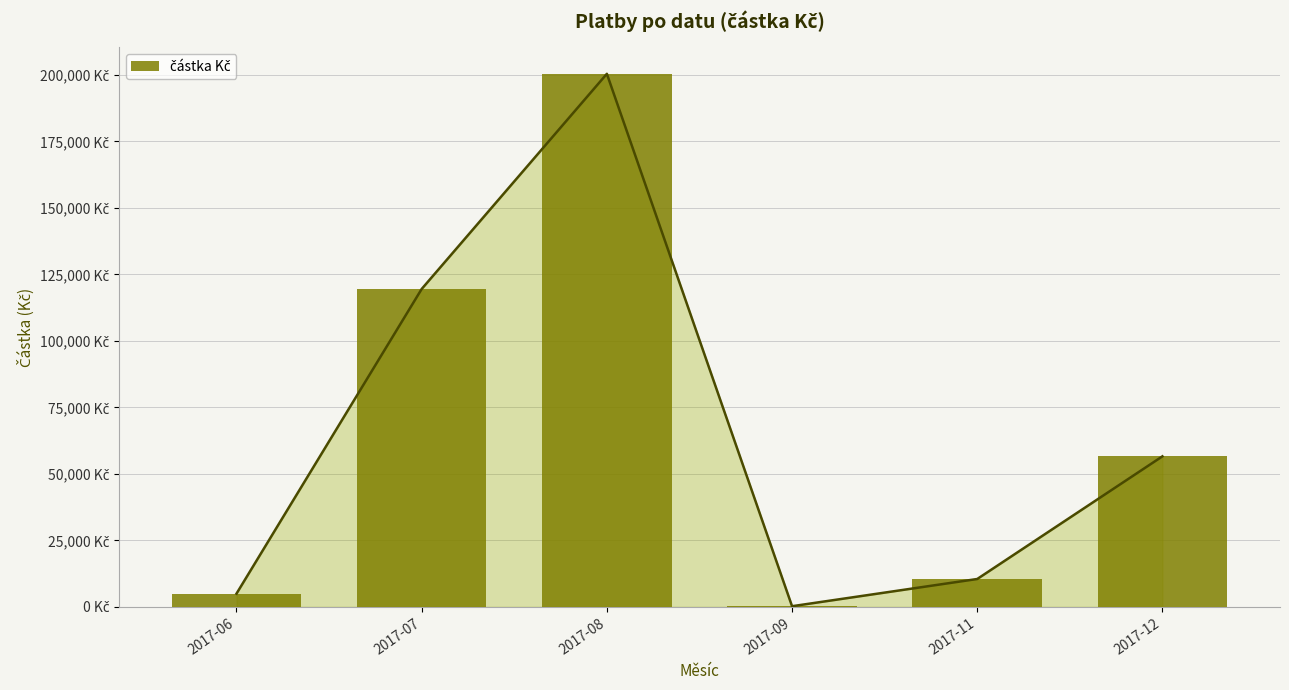

Which label corresponds to the smallest value in the chart?

2017-09